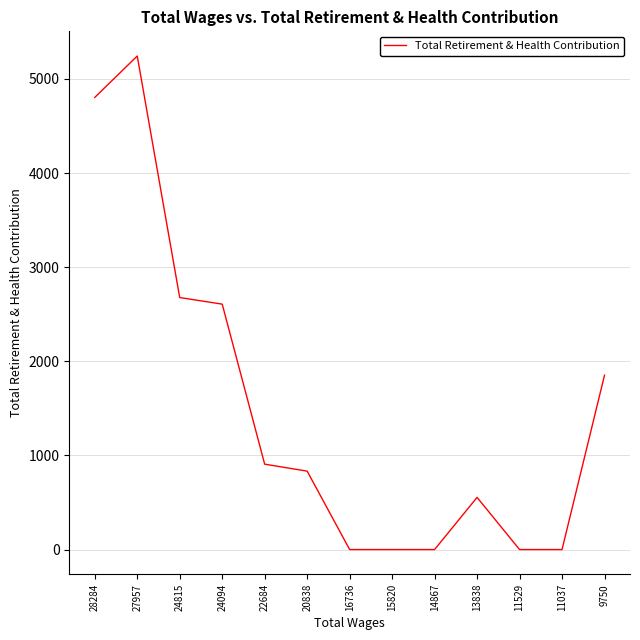

True or false: the data shows 0 at 15820.

True